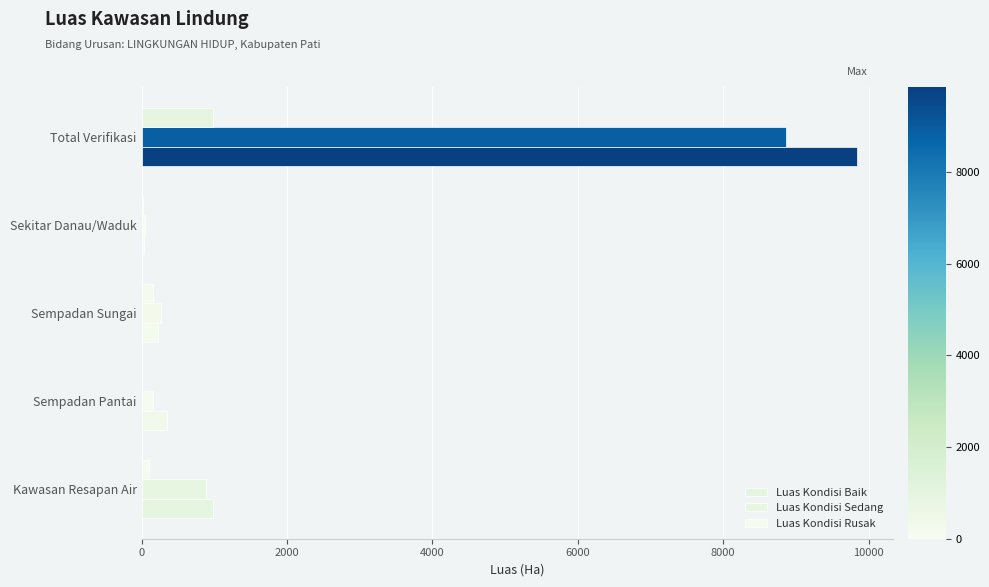

Count the number of data series in this chart.

3